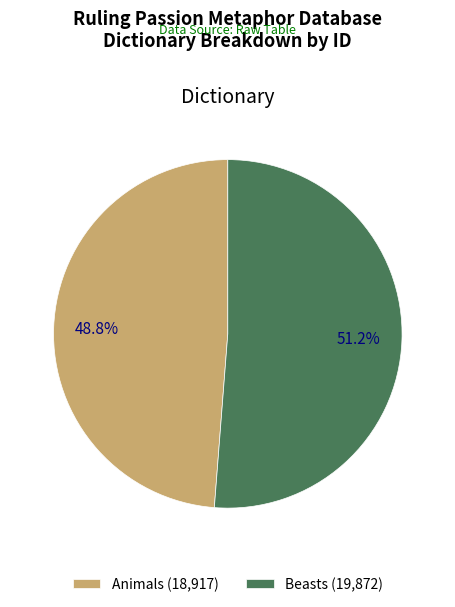

What percentage is the Animals slice, to the nearest percent?

49%